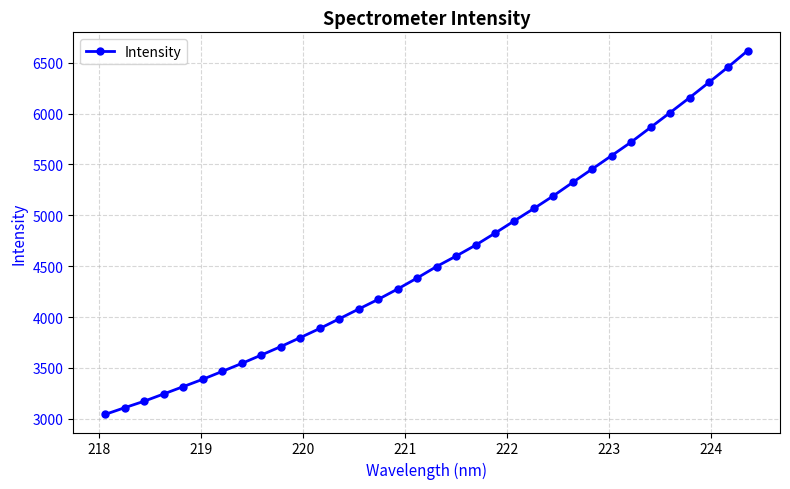

What is the difference between the maximum and minimum values?

3576.6